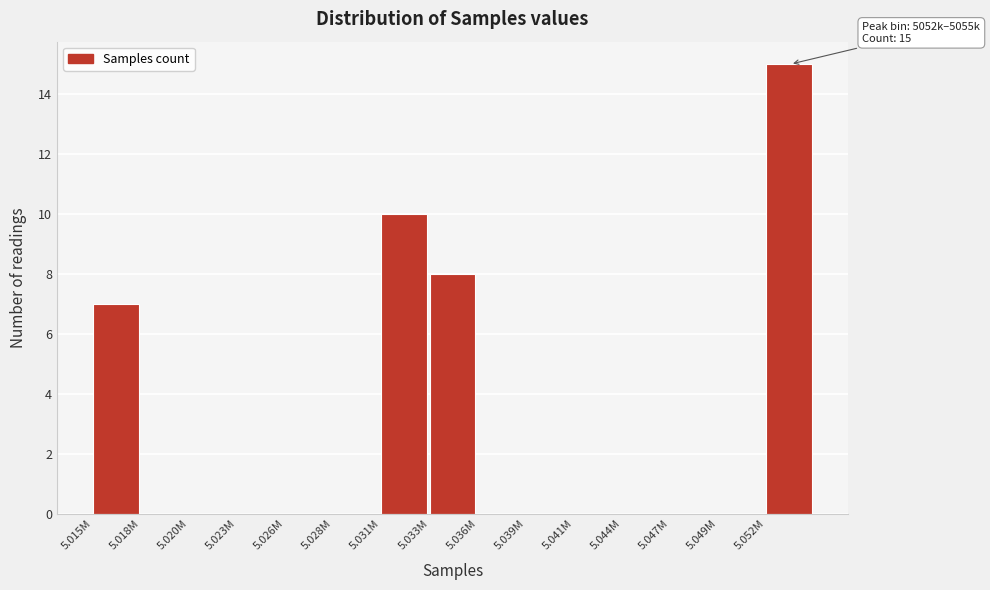

Reading left to right, what are all the values shown in this chart?

5.015M=7	5.018M=0	5.020M=0	5.023M=0	5.026M=0	5.028M=0	5.031M=10	5.033M=8	5.036M=0	5.039M=0	5.041M=0	5.044M=0	5.047M=0	5.049M=0	5.052M=15